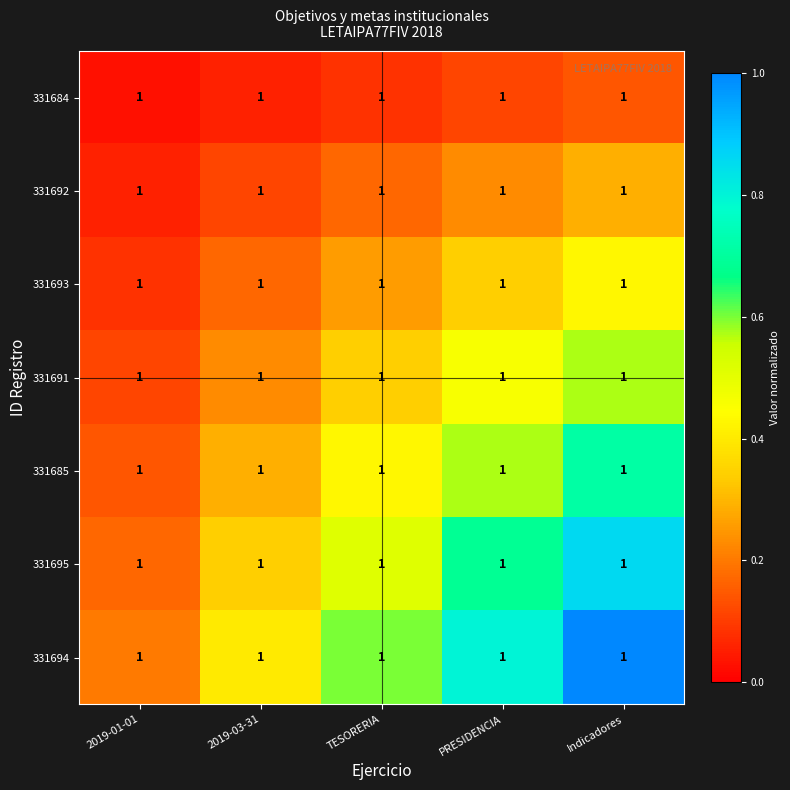

Where is 331695 nearest to the value 0?

2019-01-01